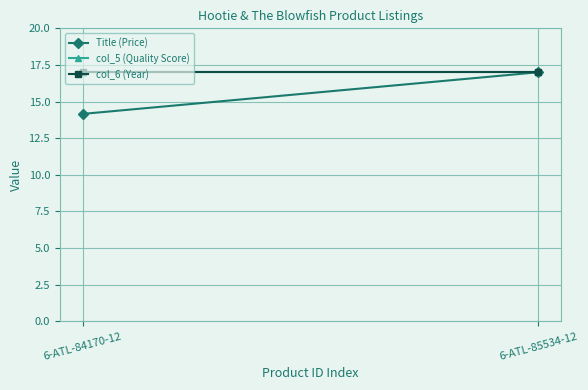

What is the average value of the col_6 (Year) series?

17.0